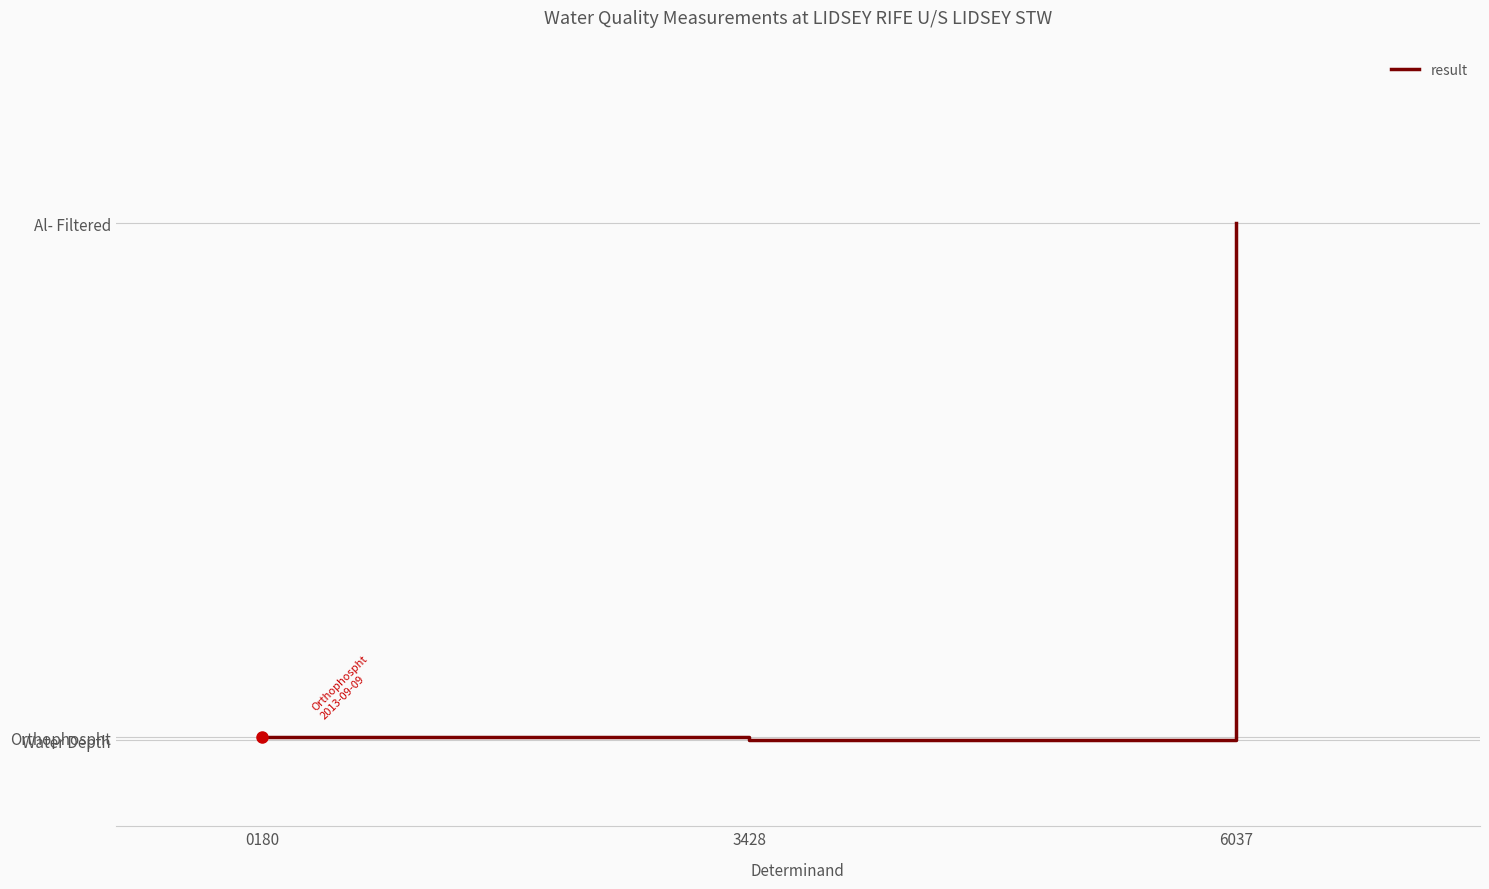

Approximately how many times larger is the value at 3428 compared to 6037?

0.1